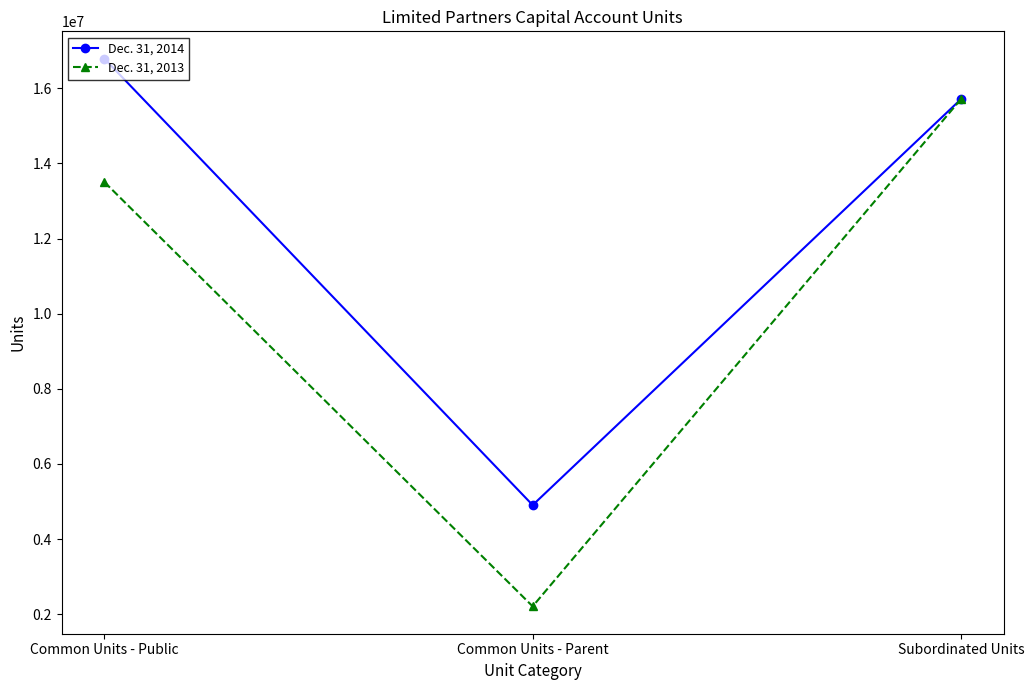

Is it true that Dec. 31, 2013 equals 6418355 at Common Units - Public?

False